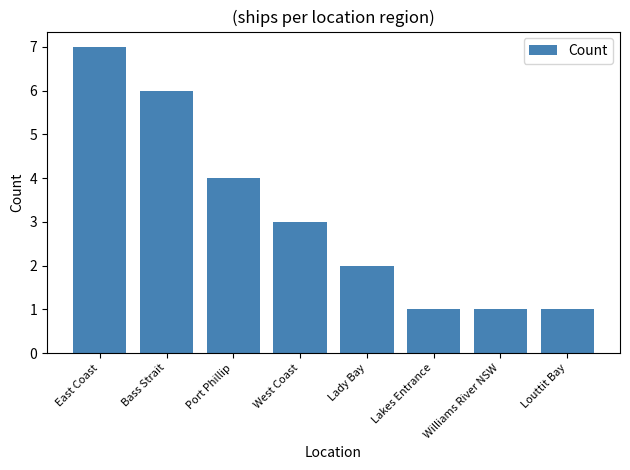

What is the value of the 7th bar from the left?

1